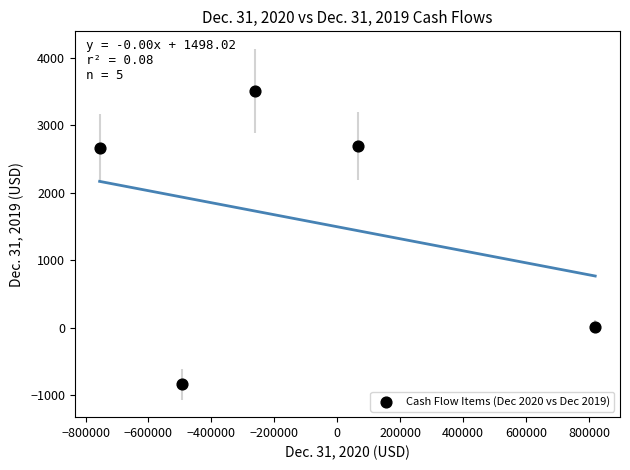

What is the range of Y values (max minus min)?

4348